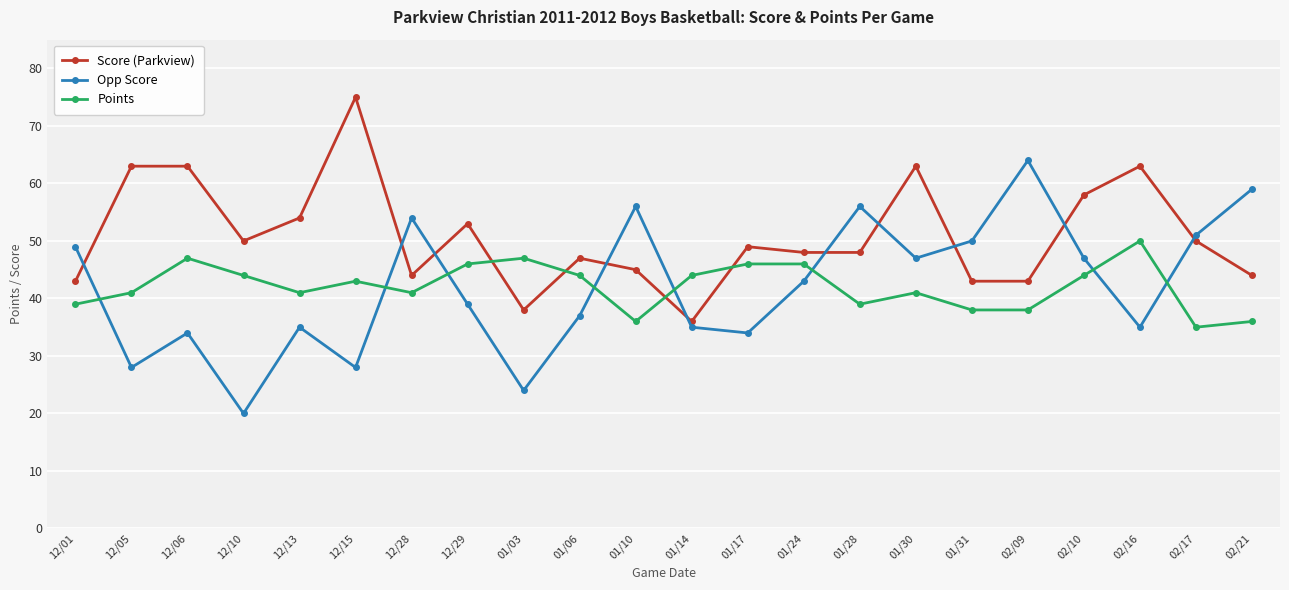

What is the value of the Points point at the 22nd from the left?

36